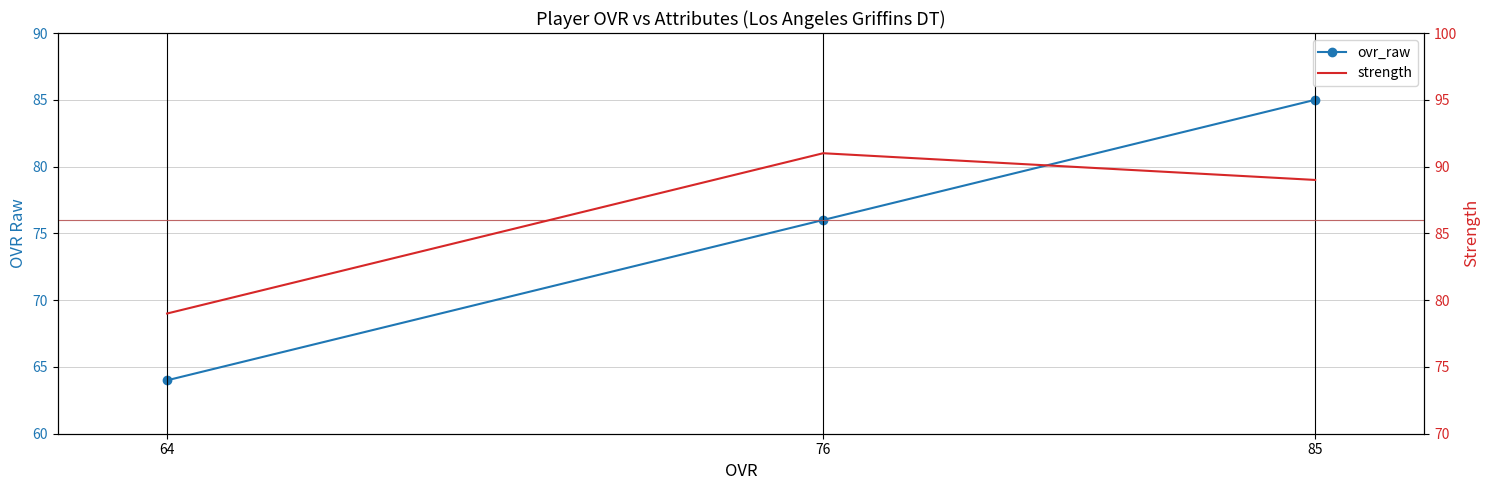

Is it true that ovr_raw equals 42 at 64?

False